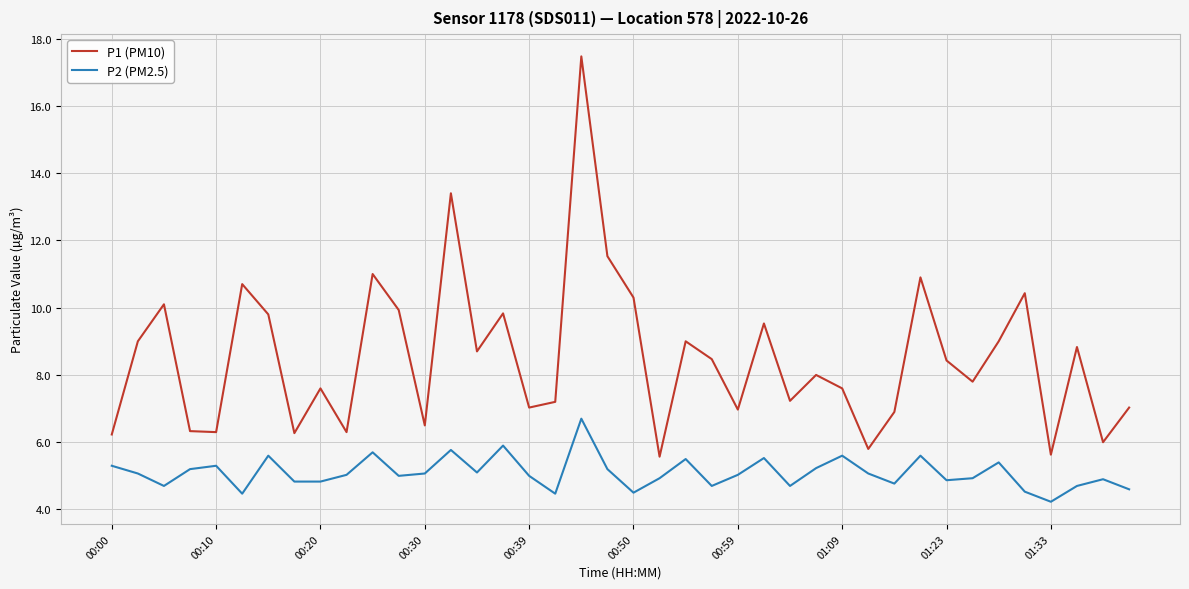

What is the sum of all P1 (PM10) values?

340.6